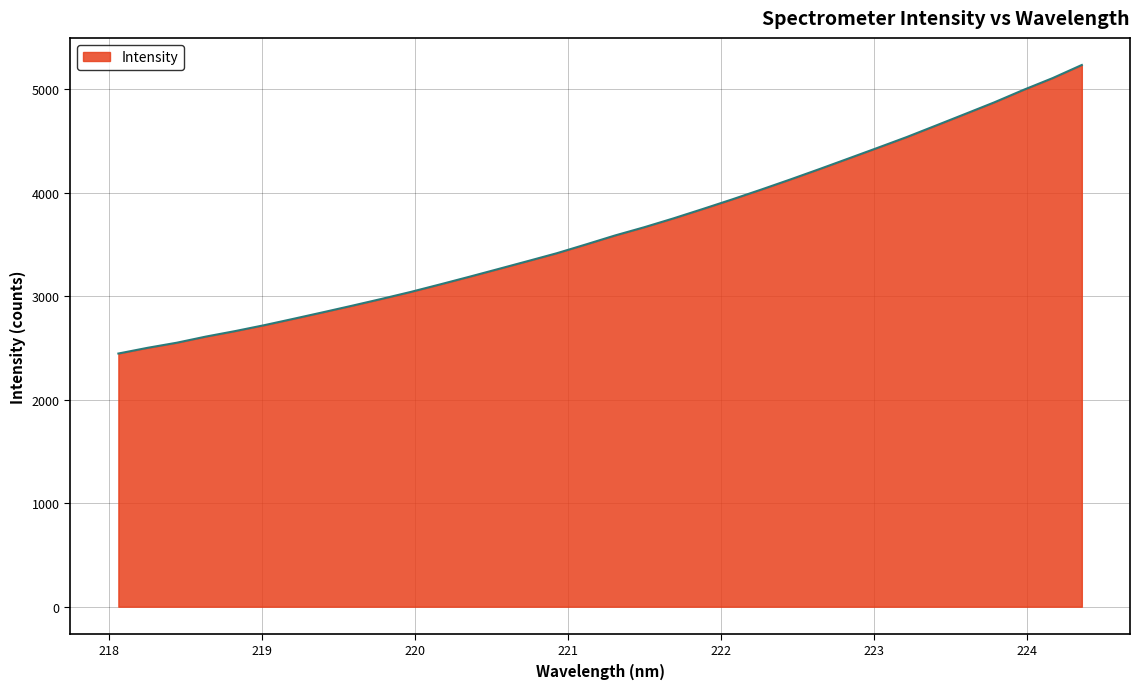

What is the difference between the maximum and minimum values?

2786.6